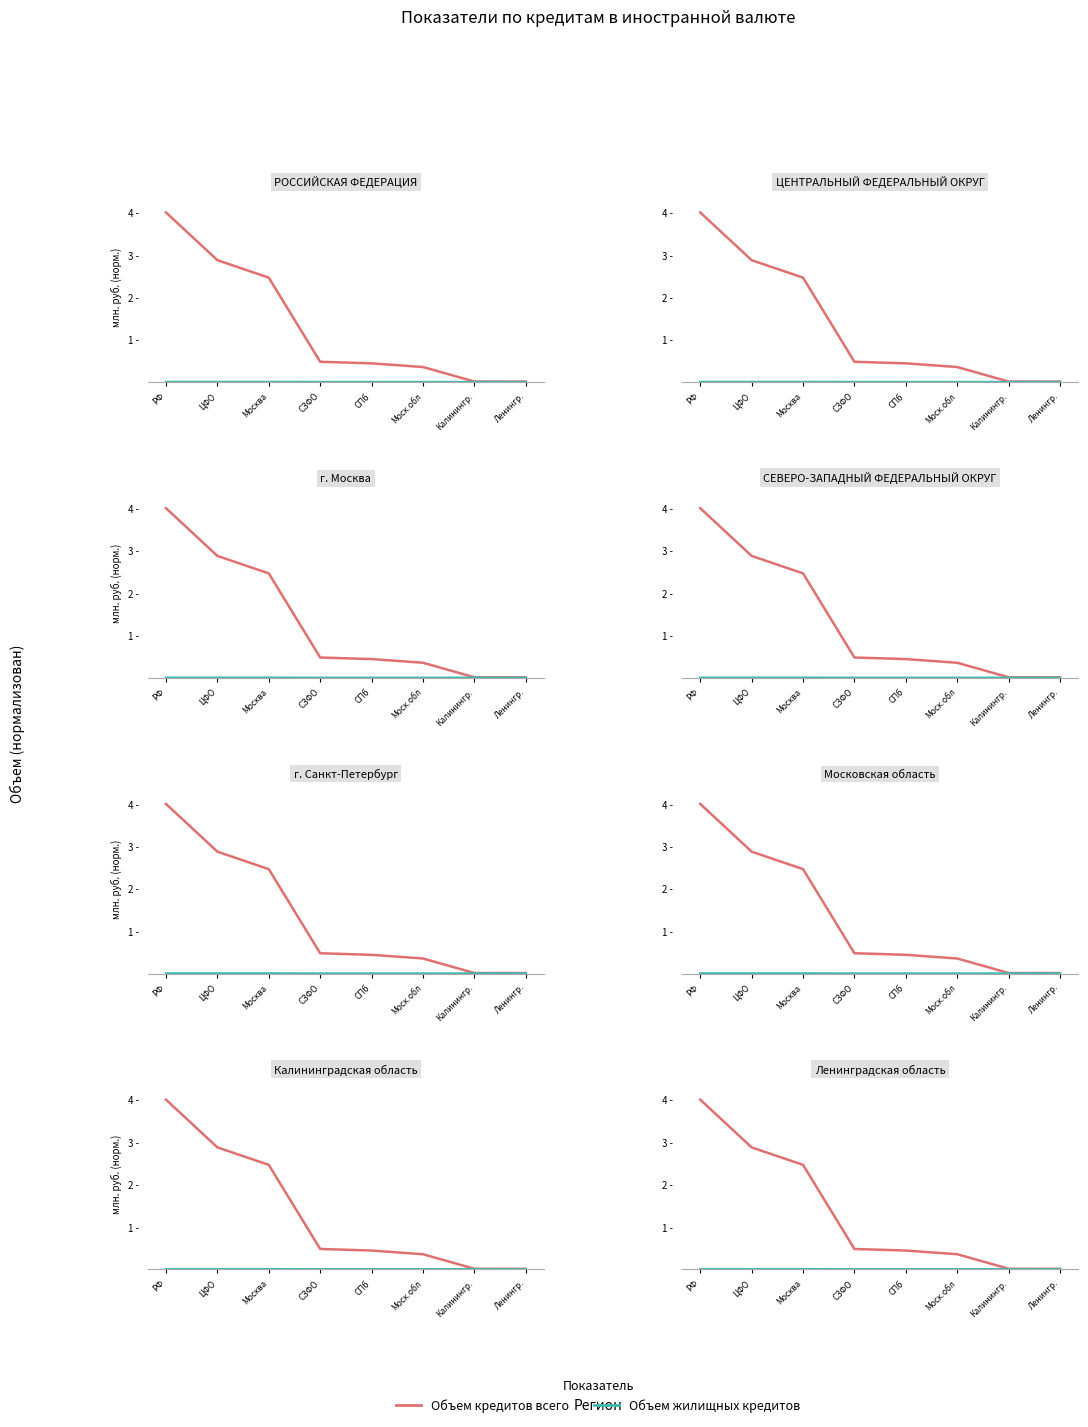

True or false: Объем жилищных кредитов has more than 0 interior local peaks.

False